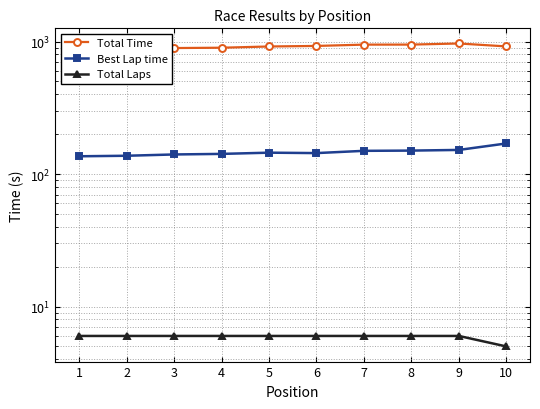

True or false: Total Laps and Total Time intersect in this chart.

False